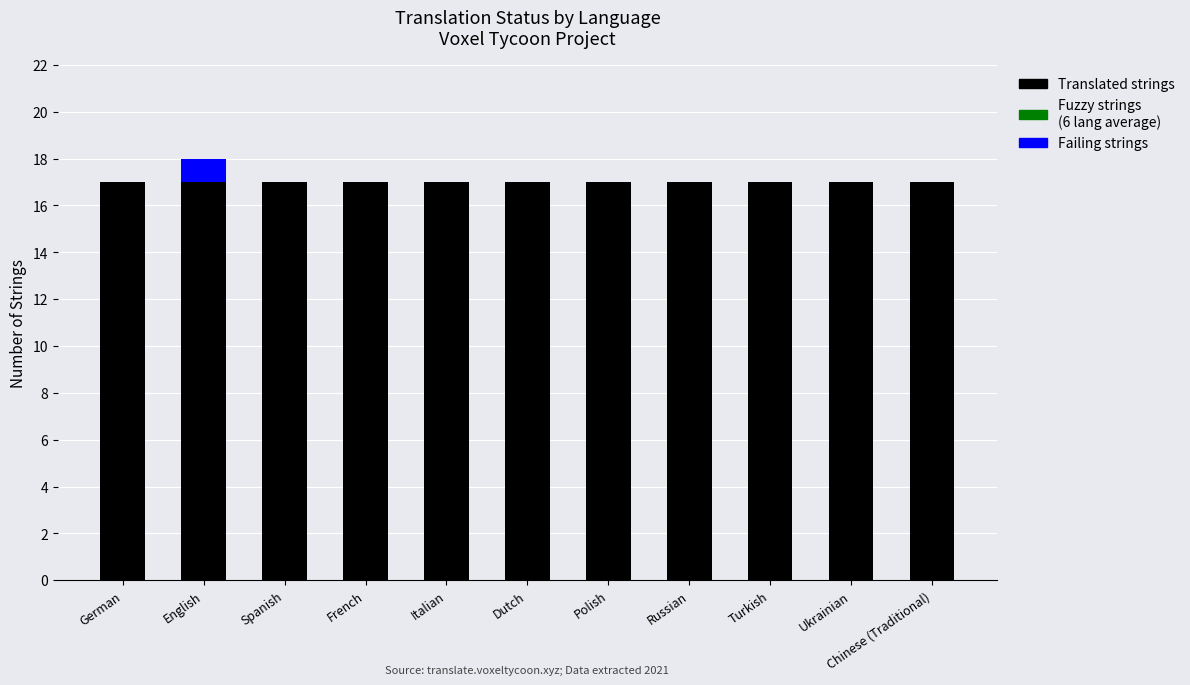

What is the sum of all Translated strings values?

187